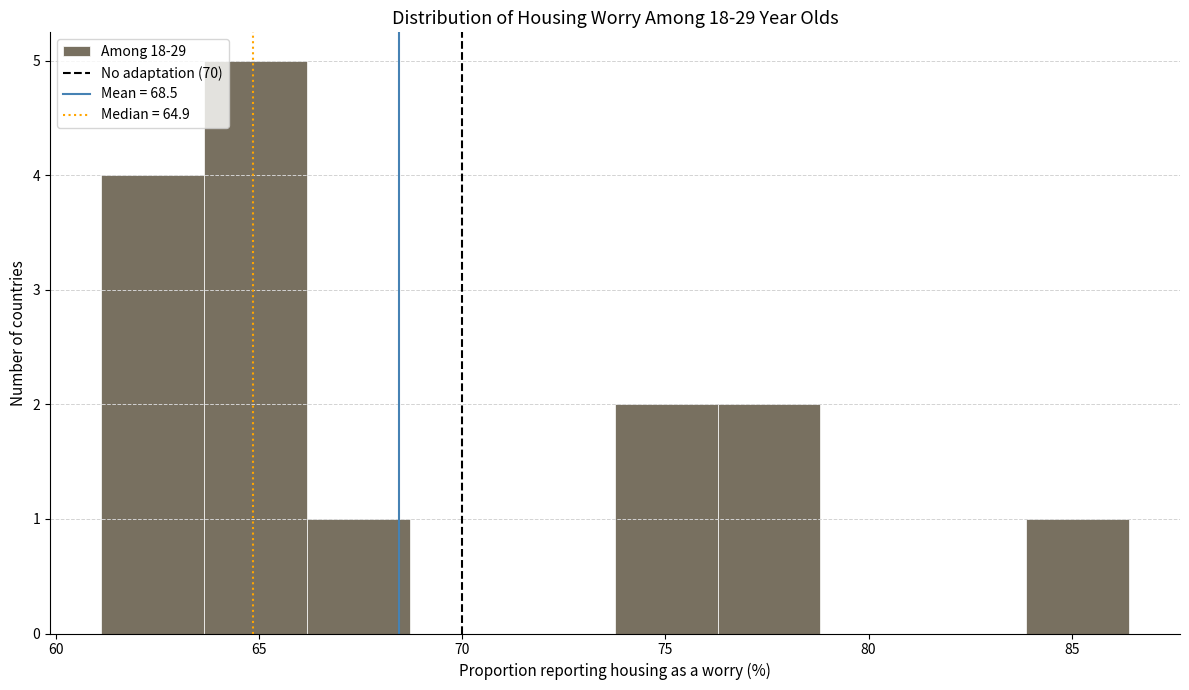

Reading left to right, transcribe this chart: for each bar, give the range it covers on the x-axis and its height. Neither the bar edges nor the heights are printed on the chart, so give them approximately, as read against the axes.

61.0 to 63.5: 4
63.5 to 66.0: 5
66.0 to 68.5: 1
68.5 to 71.0: 0
71.0 to 74.0: 0
74.0 to 76.5: 2
76.5 to 79.0: 2
79.0 to 81.5: 0
81.5 to 84.0: 0
84.0 to 86.5: 1